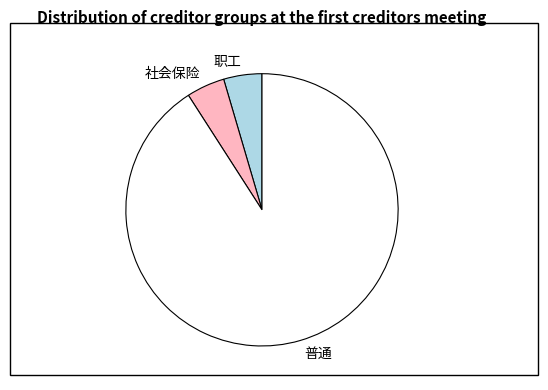

What is the largest slice in the pie chart?

普通